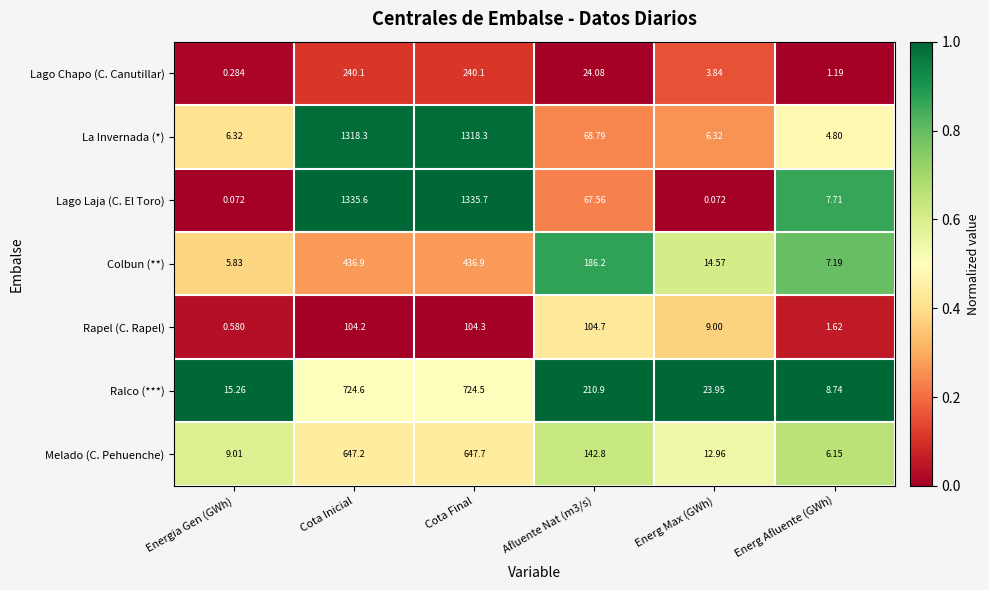

Which category has the highest value across all series?

Cota Final